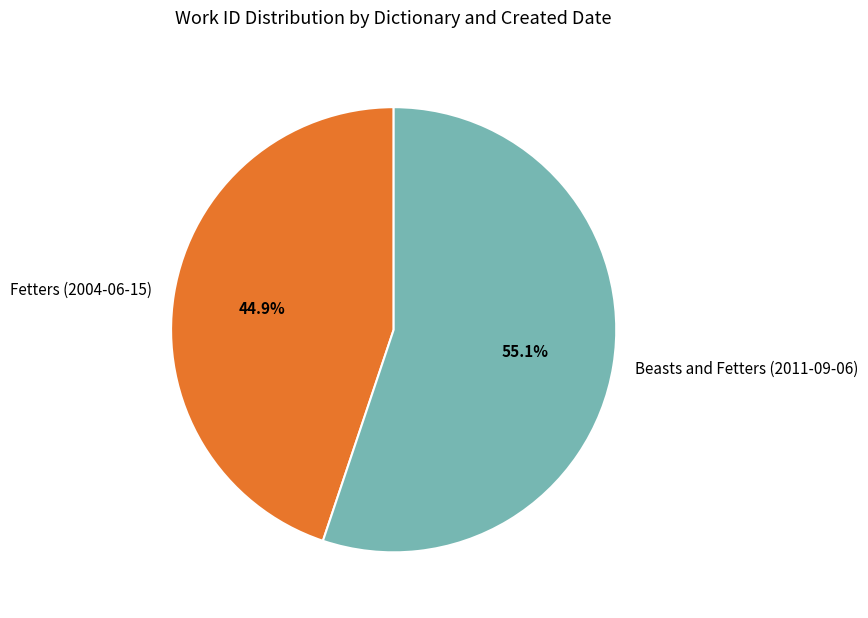

Is it true that Beasts and Fetters (2011-09-06) is 69% of the pie?

False